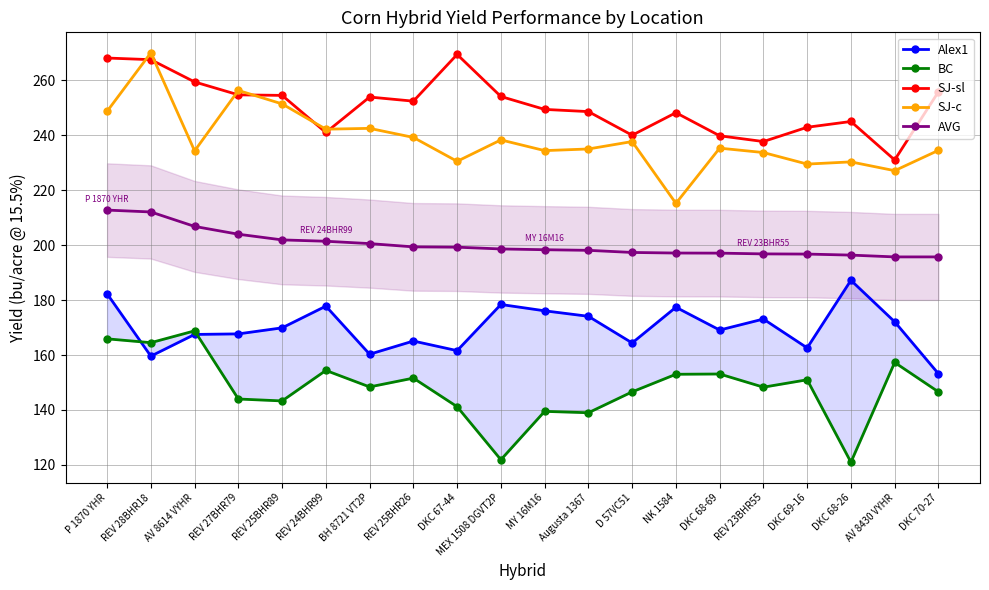

What is the total value across all series at Augusta 1367?

994.8